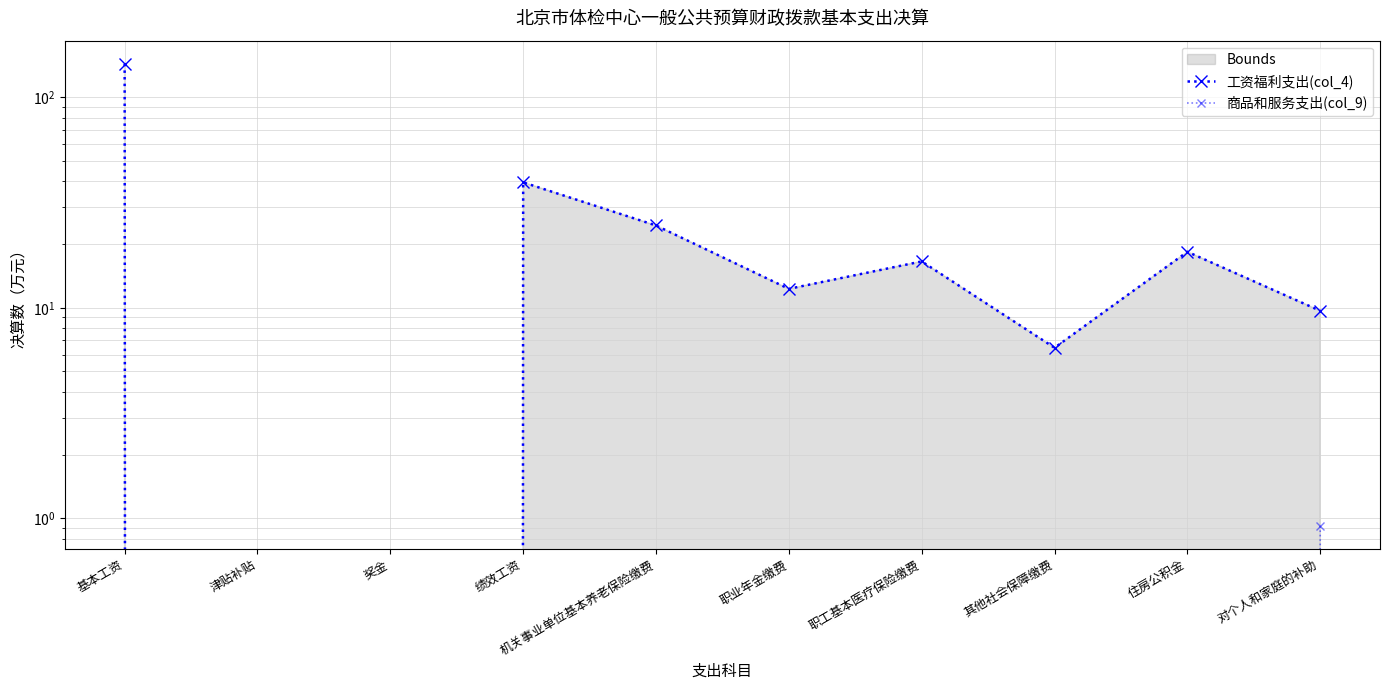

At 奖金, list the series in order from largest to smallest.

工资福利支出(col_4), 商品和服务支出(col_9)